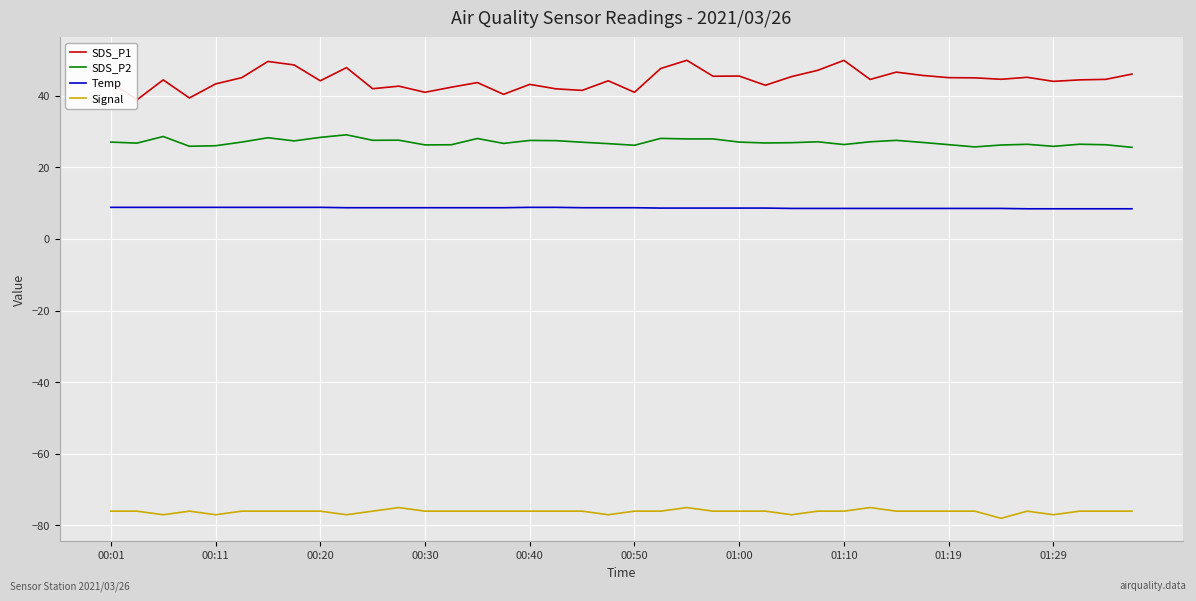

What is the average value of the Signal series?

-76.1